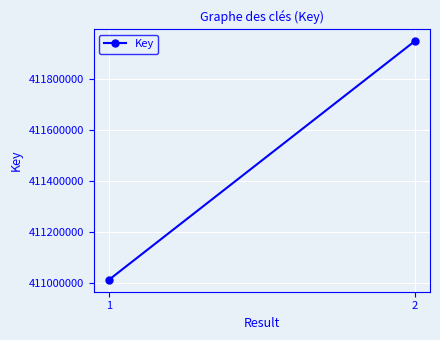

Reading left to right, transcribe all the data shown in this chart.

411014095	411948126